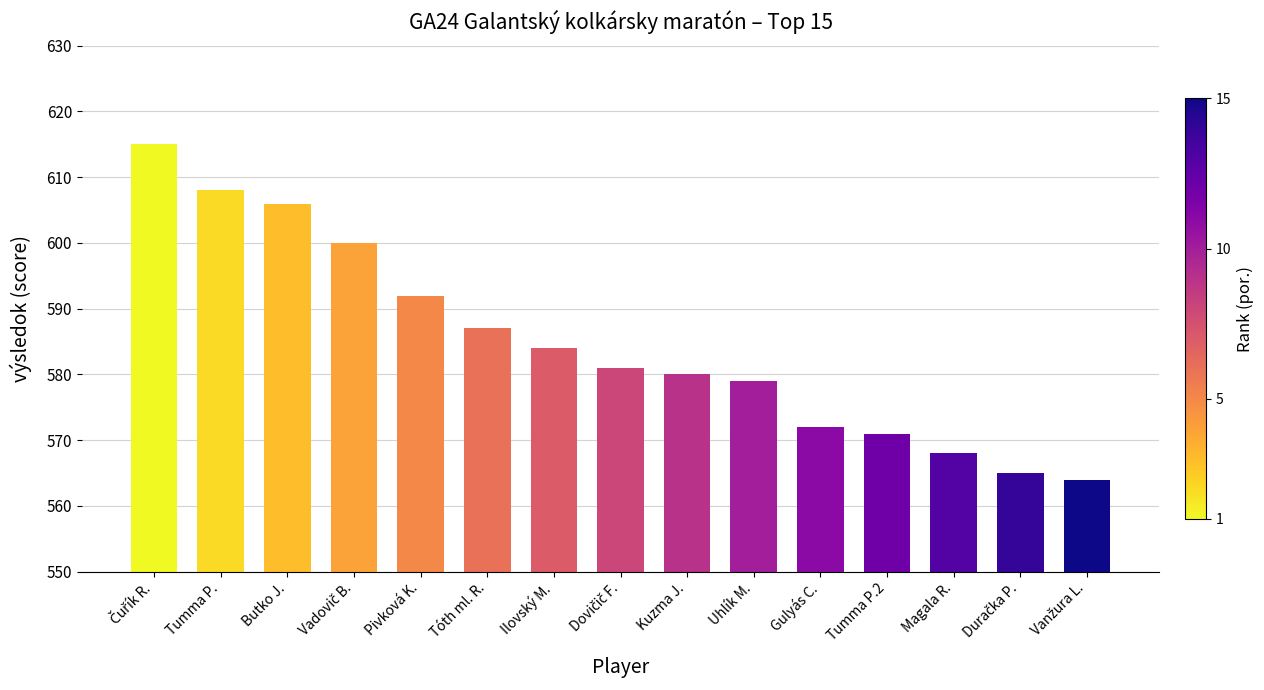

What is the difference between the values at Kuzma J. and Ilovský M.?

4